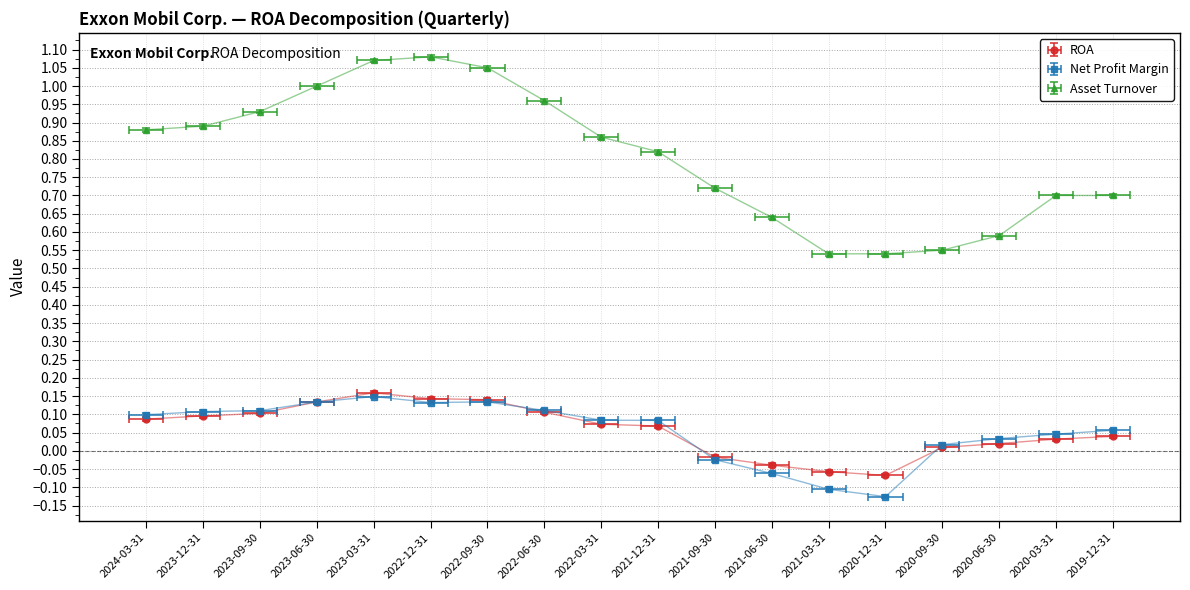

What is the difference between the highest and lowest values at 2020-06-30?

0.6